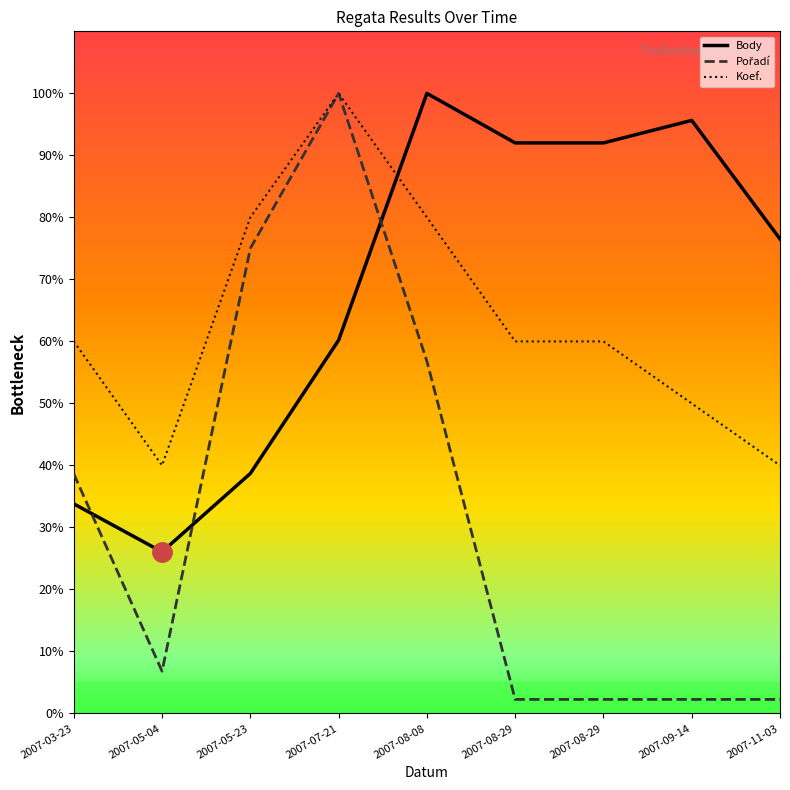

What is the approximate value of Koef. at 2007-08-08?

80.0